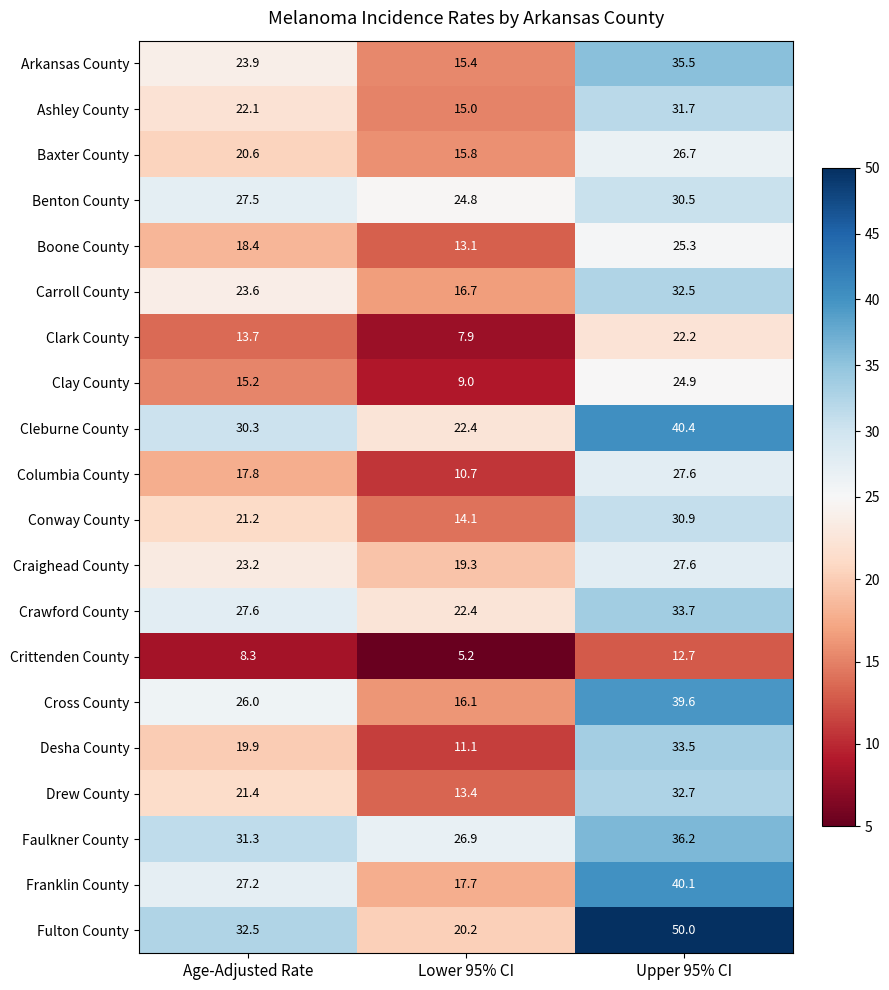

What is the average value of the Cleburne County series?

31.0